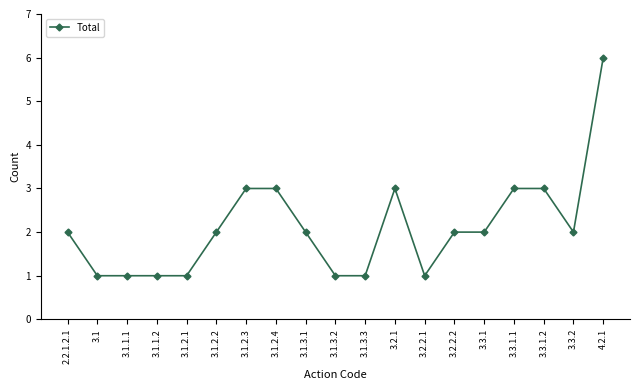

Does the chart display data point markers on the line(s)?

Yes